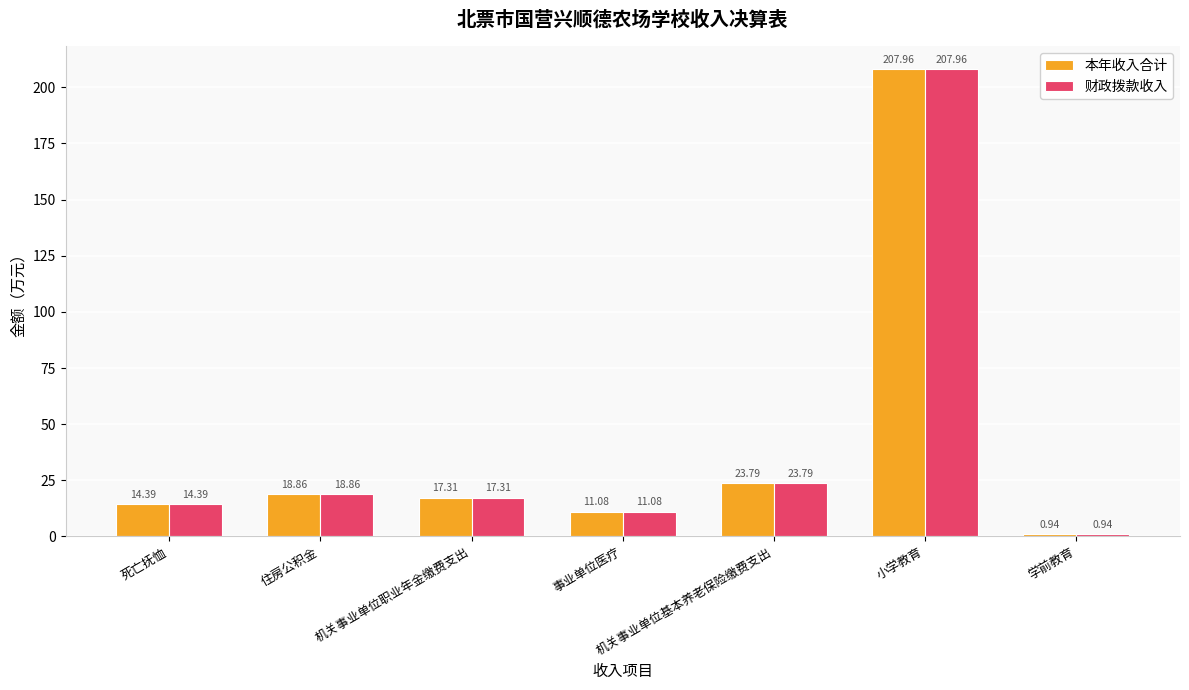

At which label does 本年收入合计 reach its peak?

小学教育